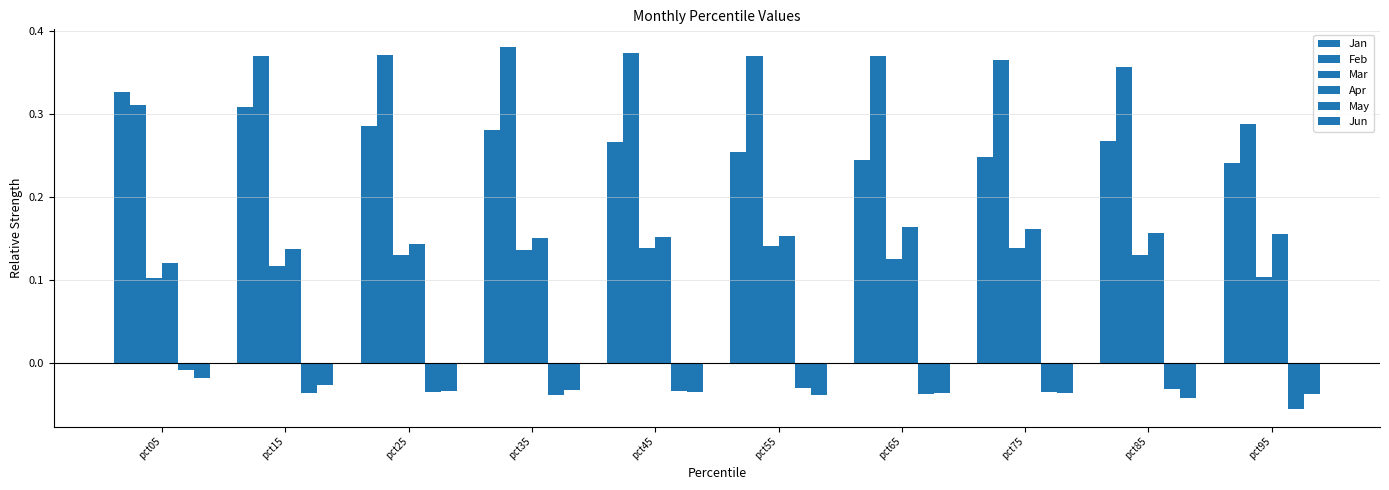

How many bars are there in total?

60